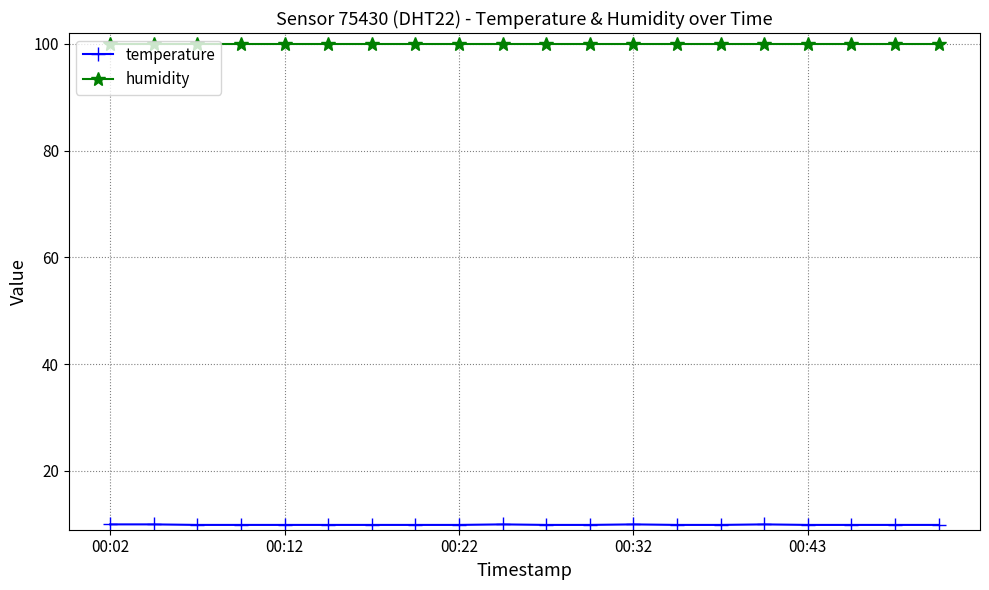

True or false: humidity and temperature cross at least once.

False